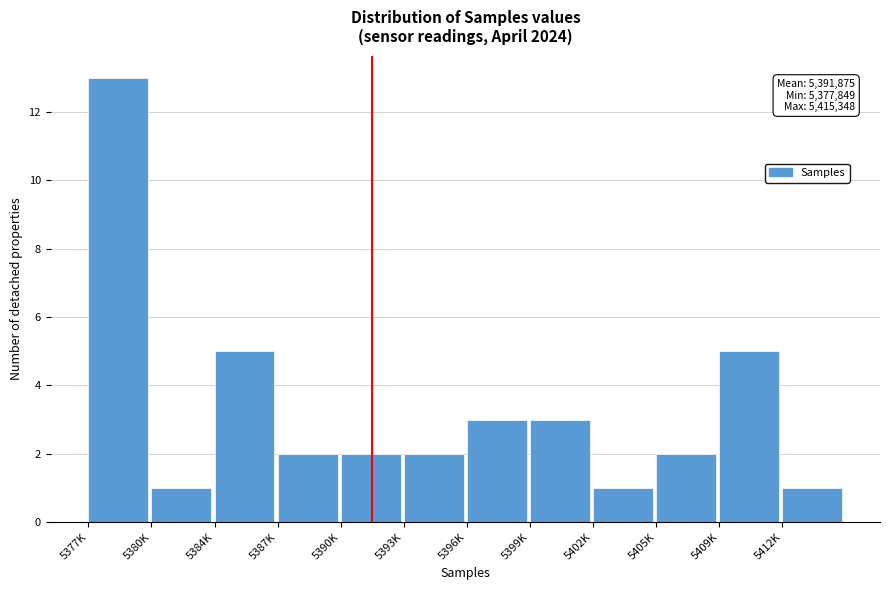

Reading right to left, what are all the values shown in this chart?

5412K=1	5409K=5	5405K=2	5402K=1	5399K=3	5396K=3	5393K=2	5390K=2	5387K=2	5384K=5	5380K=1	5377K=13